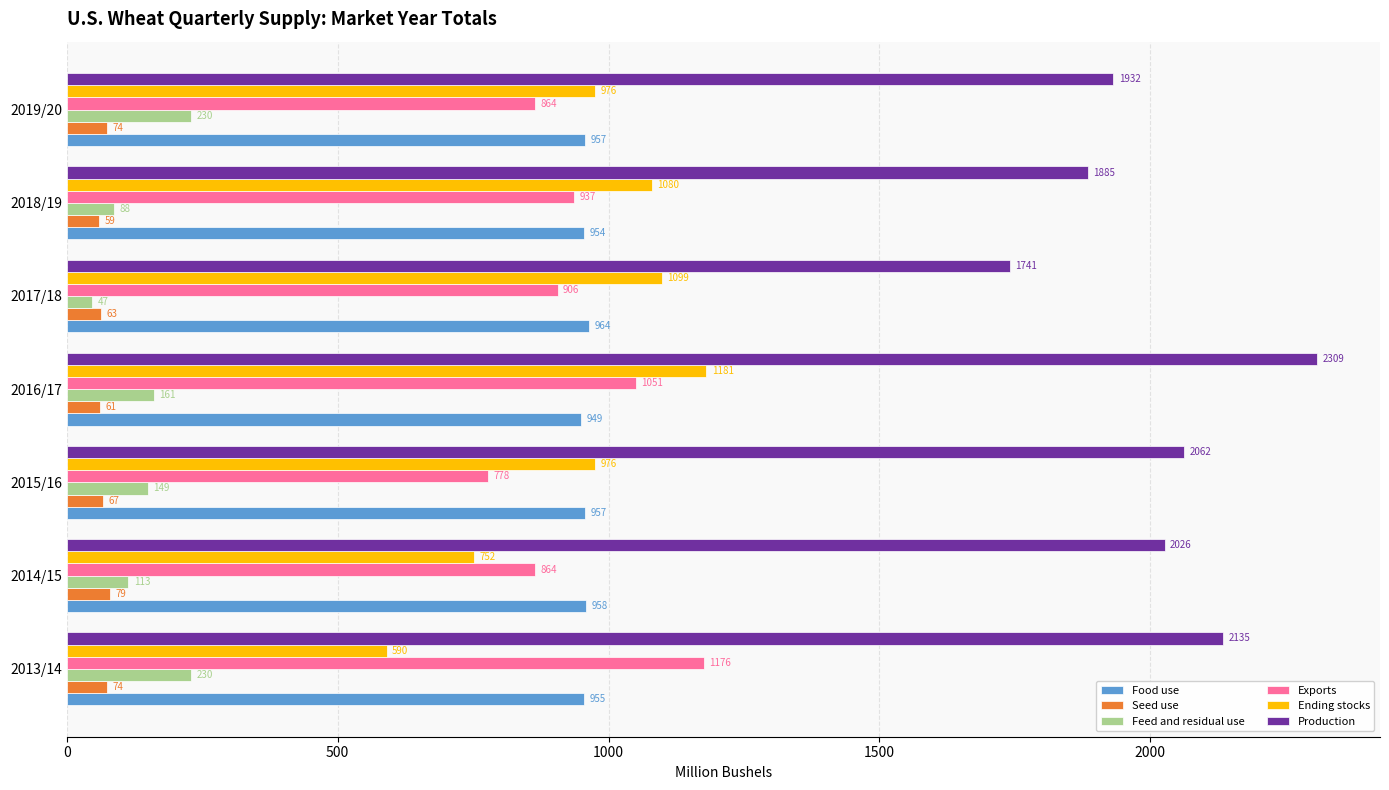

Which series has the widest spread of values?

Ending stocks